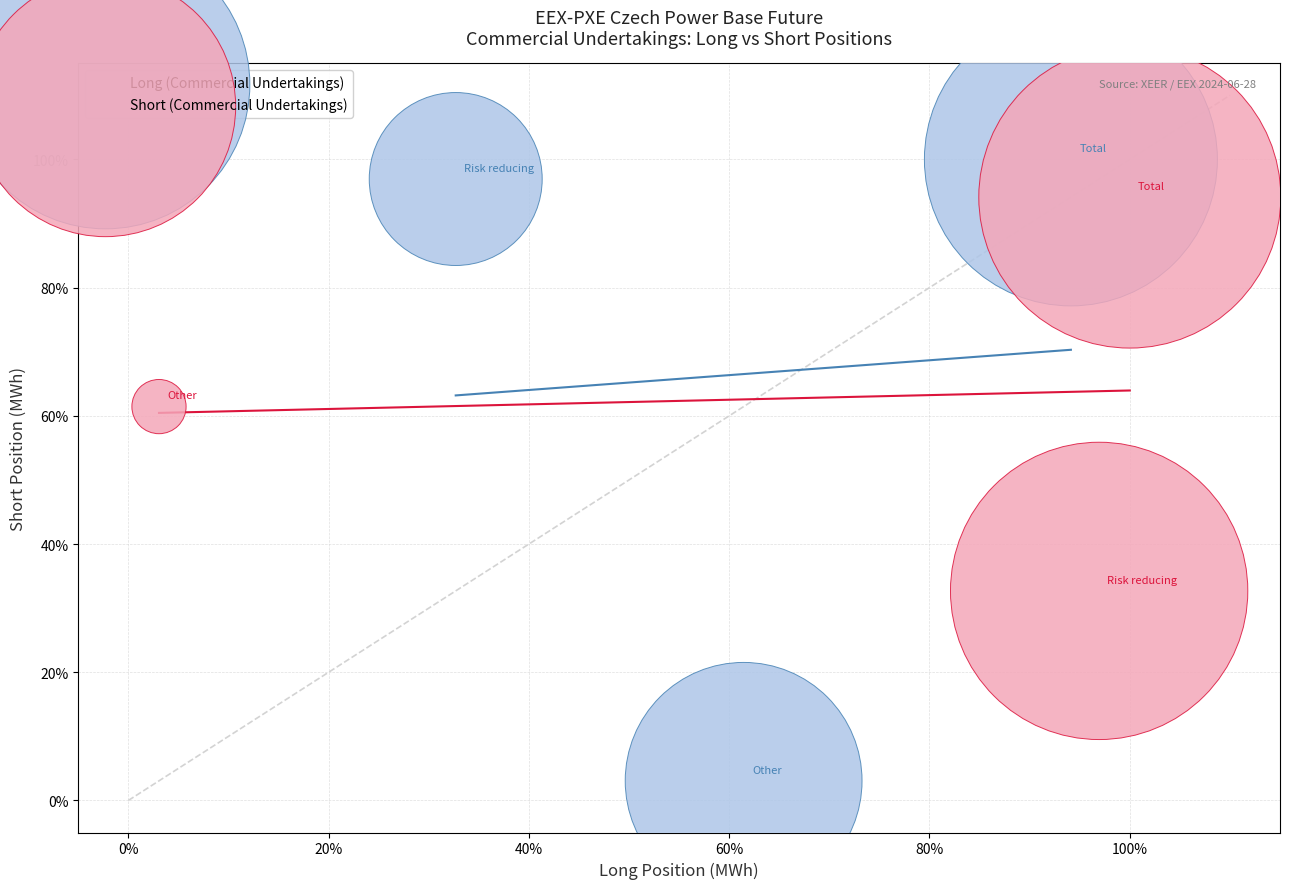

Which series has the largest Y range (max minus min)?

Long (Commercial Undertakings)